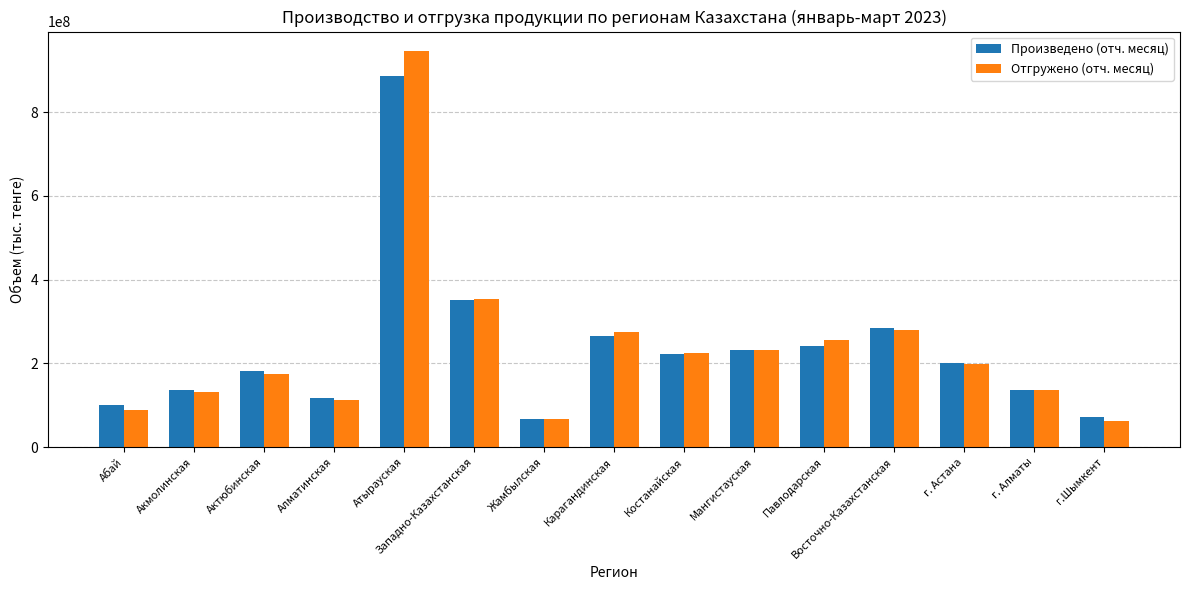

What are all the series names shown in the legend?

Произведено (отч. месяц), Отгружено (отч. месяц)